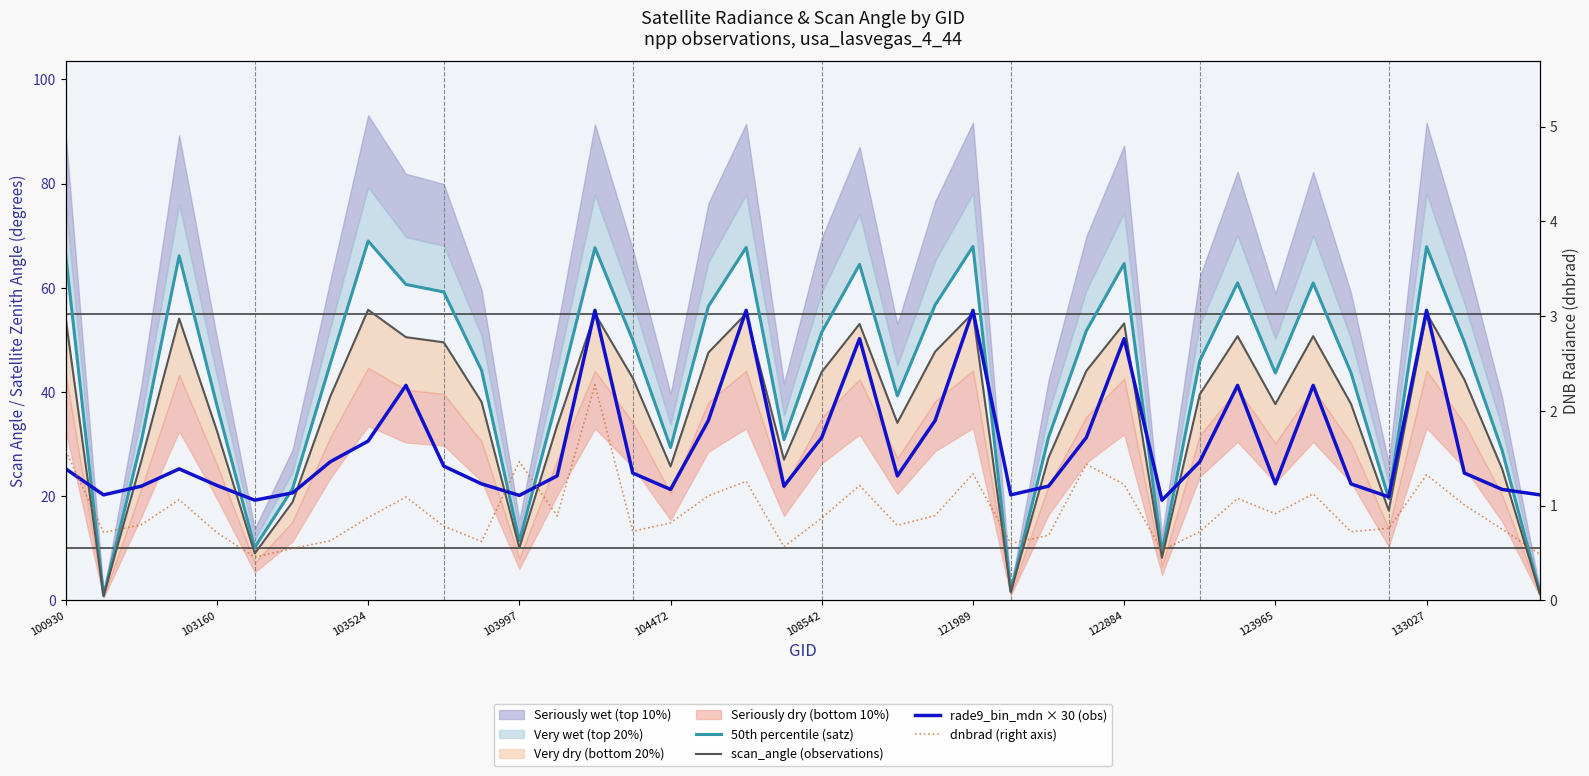

What is the spread (max minus min) of values at 108542?

18.8